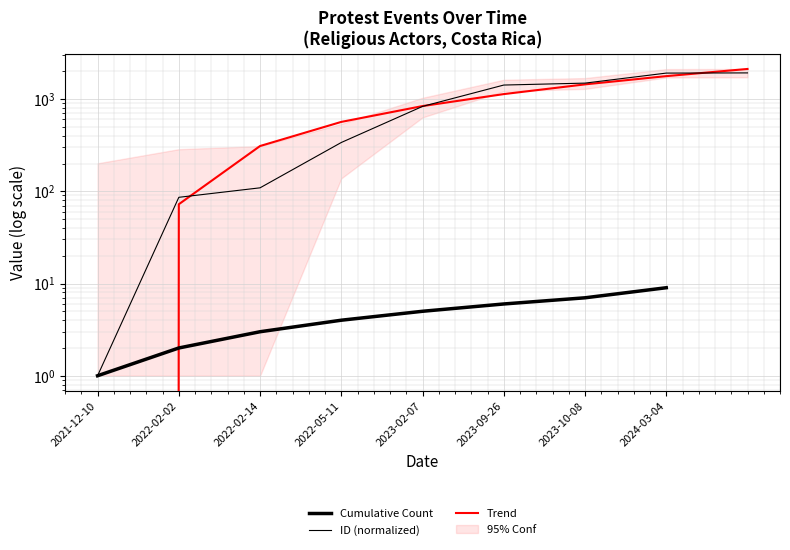

What is the difference between the maximum and minimum values?

1919